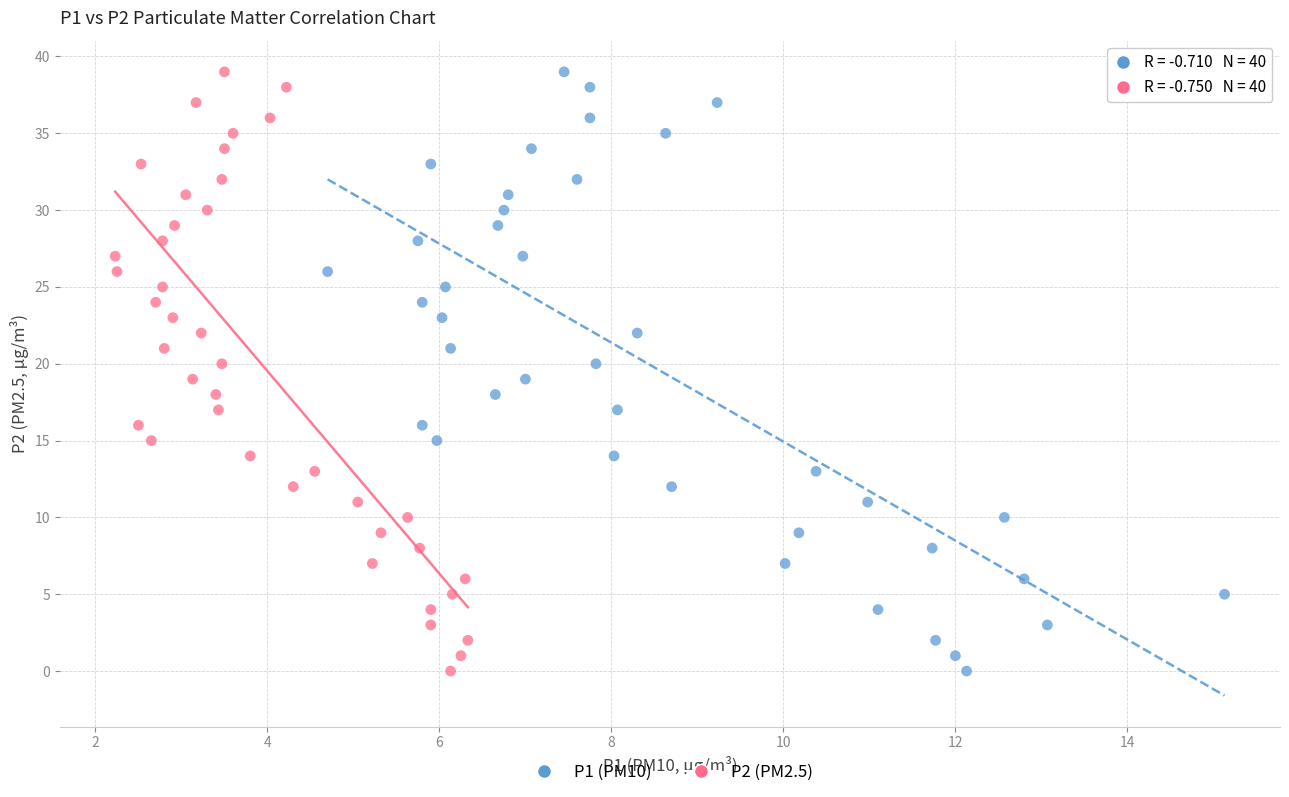

What are all the series names shown in the legend?

P1 (PM10), P2 (PM2.5)